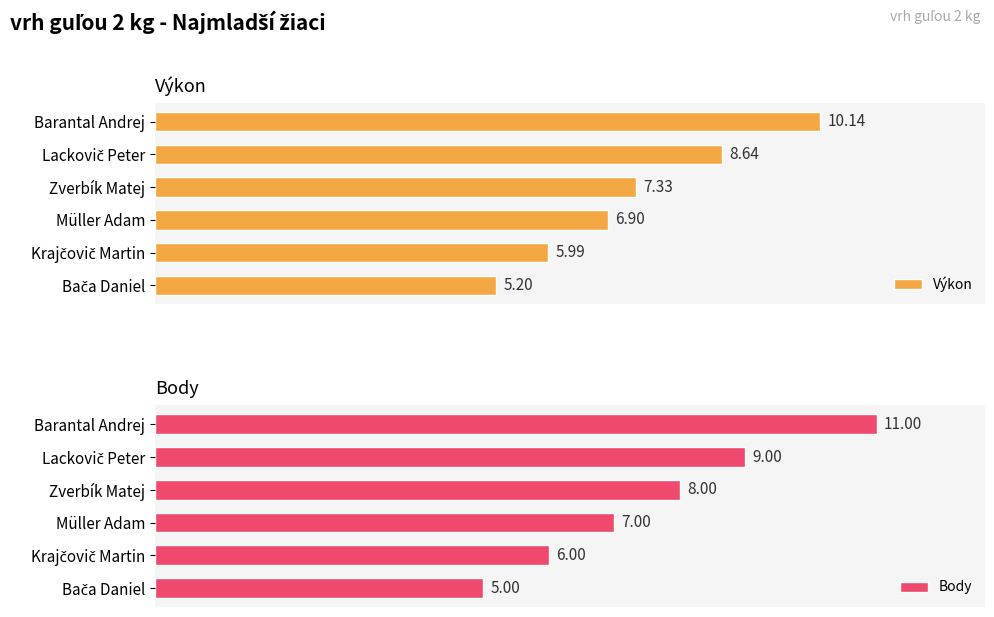

How many data points in Body are above 8?

2